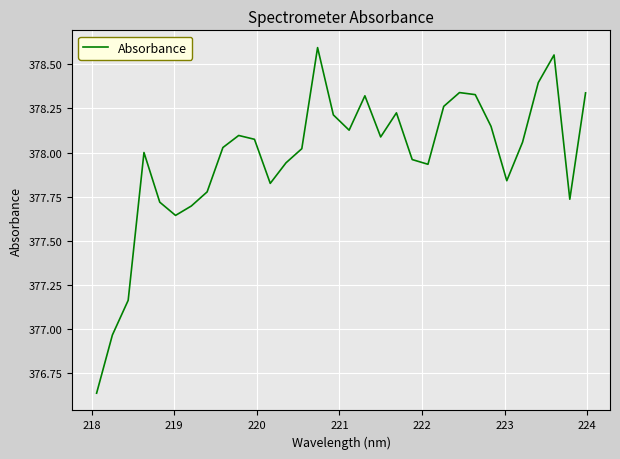

What is the difference between the maximum and minimum values?

2.0